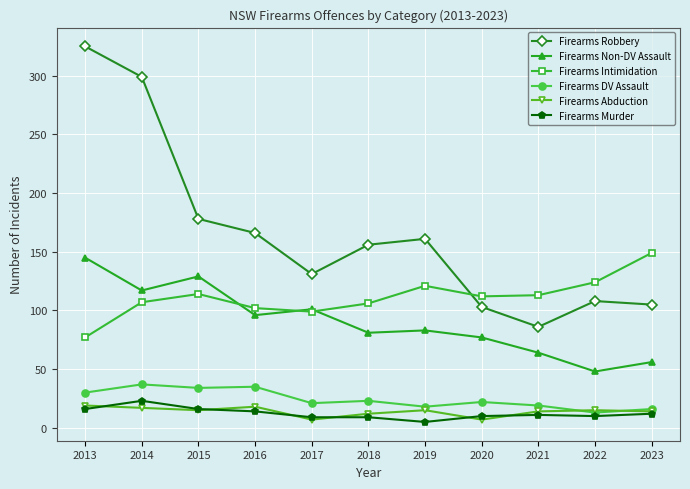

True or false: Firearms Murder and Firearms DV Assault cross at least once.

False